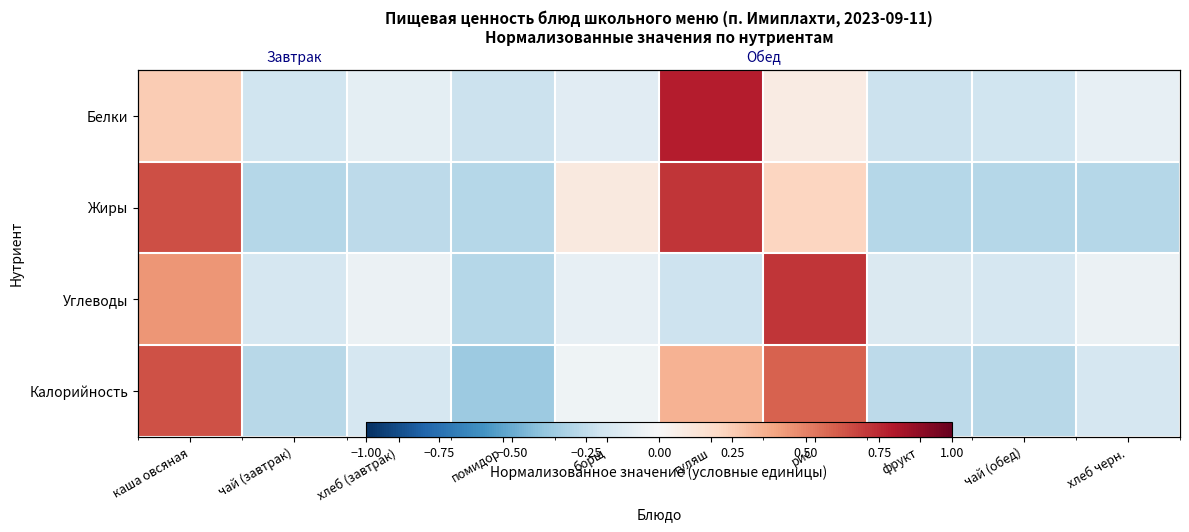

Is it true that Углеводы equals -0.1 at фрукт?

True